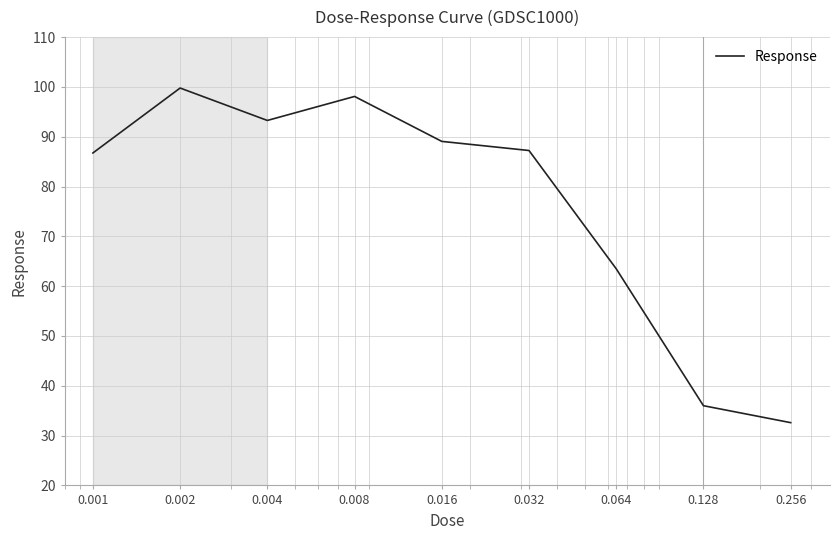

What is the greatest value displayed?

99.8